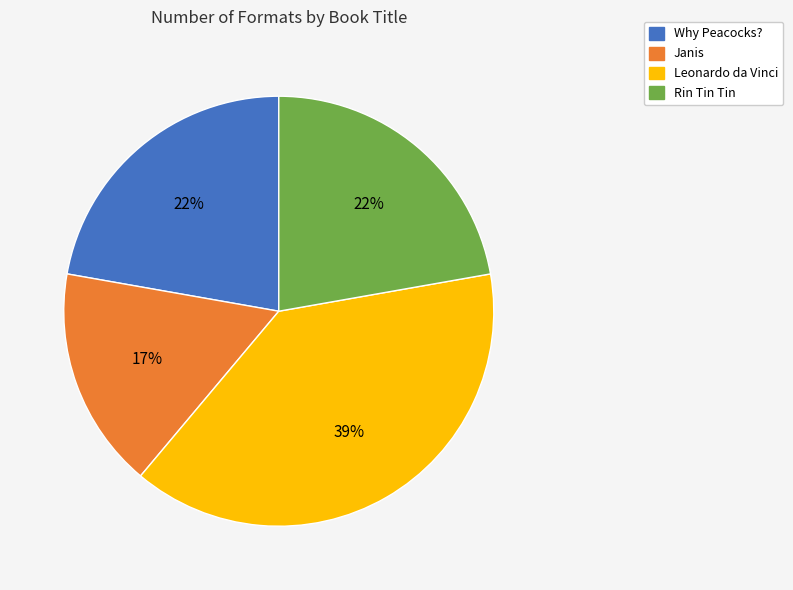

Approximately how many times larger is the value at Janis compared to Leonardo da Vinci?

0.4